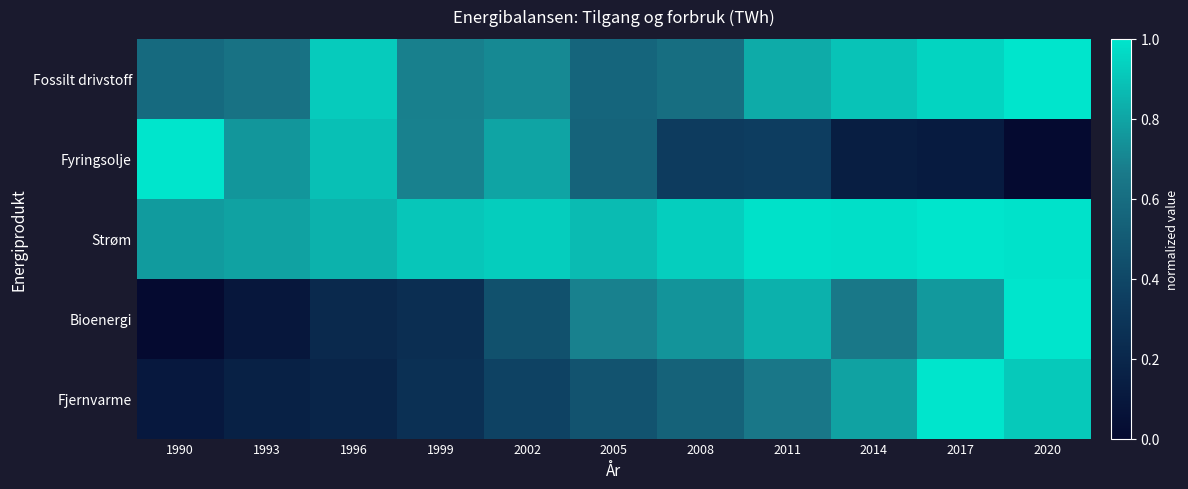

Reading left to right, what are all the values shown in this chart?

Fossilt drivstoff: 1990=0.6	1993=0.6	1996=0.9	1999=0.7	2002=0.7	2005=0.6	2008=0.6	2011=0.8	2014=0.9	2017=0.9	2020=1.0
Fyringsolje: 1990=1.0	1993=0.8	1996=0.9	1999=0.7	2002=0.8	2005=0.6	2008=0.3	2011=0.3	2014=0.1	2017=0.1	2020=0.0
Strøm: 1990=0.8	1993=0.8	1996=0.8	1999=0.9	2002=0.9	2005=0.9	2008=0.9	2011=1.0	2014=1.0	2017=1.0	2020=1.0
Bioenergi: 1990=0.0	1993=0.1	1996=0.2	1999=0.3	2002=0.5	2005=0.7	2008=0.7	2011=0.8	2014=0.7	2017=0.8	2020=1.0
Fjernvarme: 1990=0.1	1993=0.2	1996=0.2	1999=0.3	2002=0.4	2005=0.5	2008=0.5	2011=0.7	2014=0.8	2017=1.0	2020=0.9